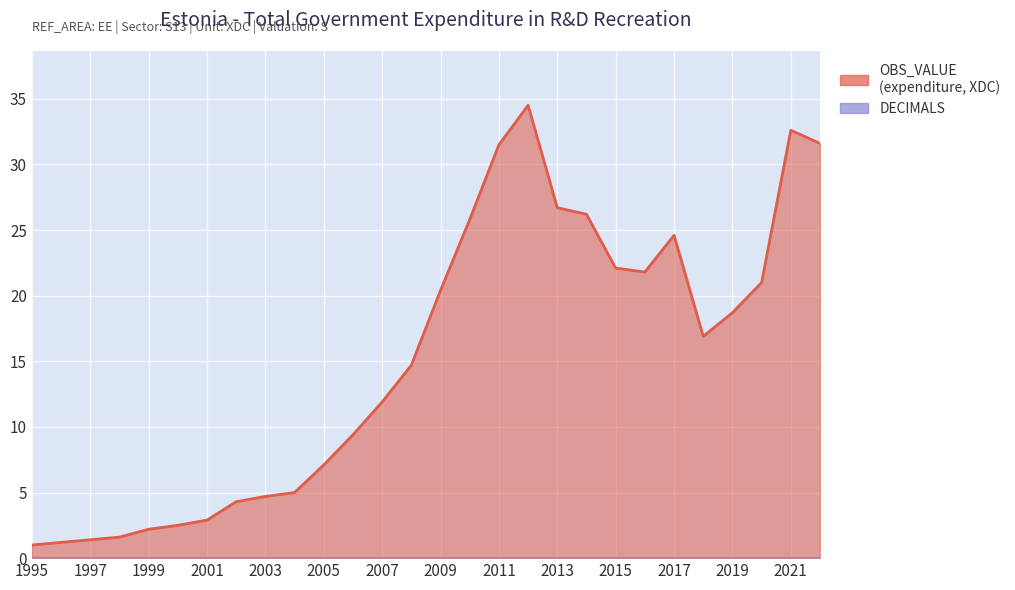

Where is the first local minimum?

2016